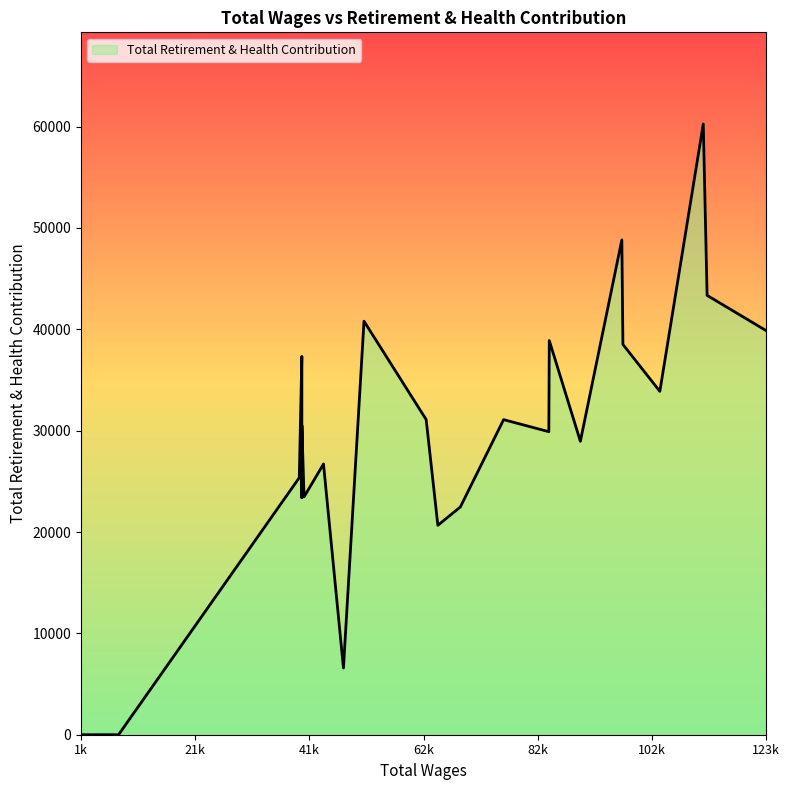

How many lines are shown in the chart?

1